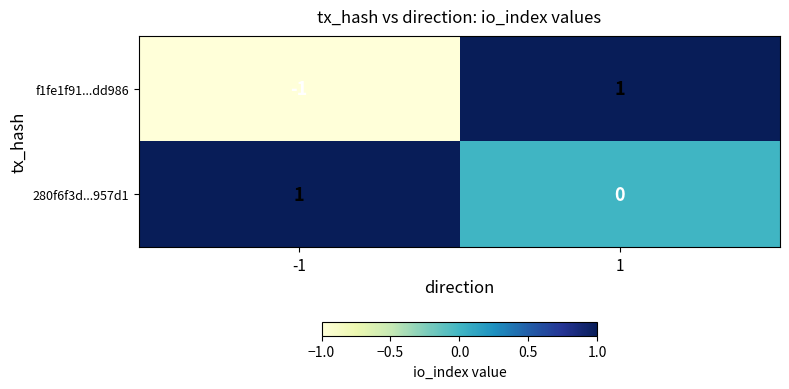

Which series has the largest total across all categories?

280f6f3d...957d1